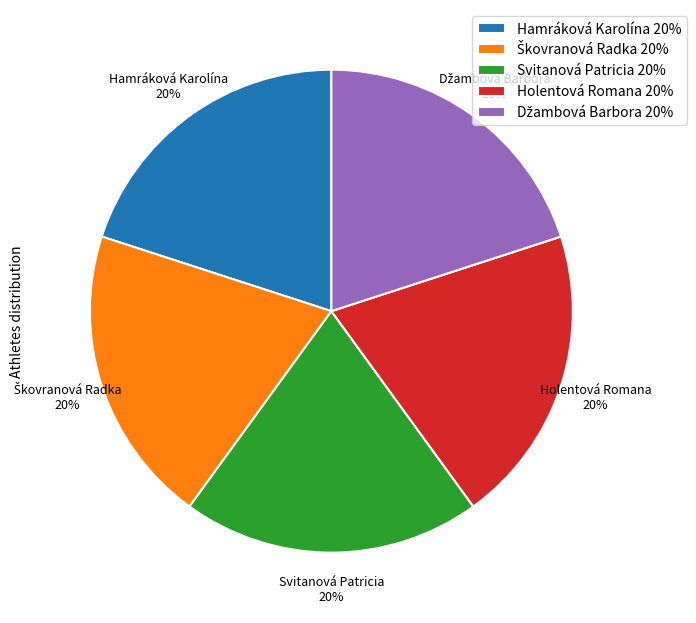

The Svitanová Patricia 20% slice represents 7% of the pie. True or false?

False